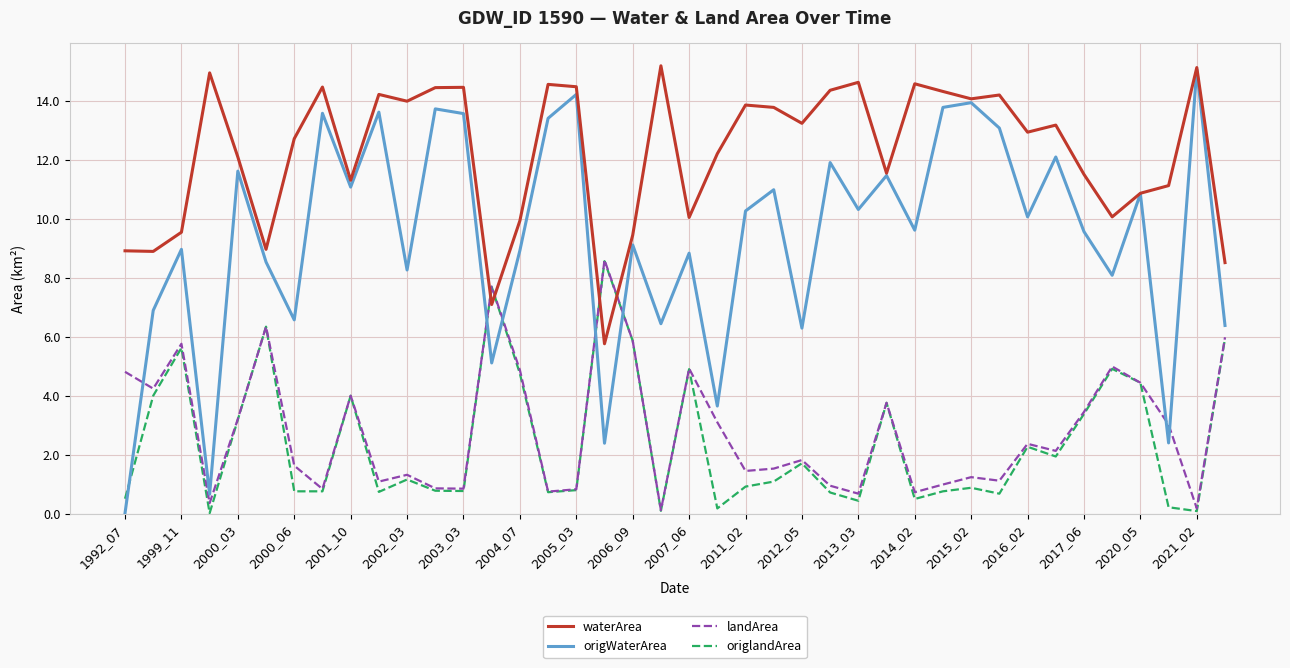

Which series has the largest total across all categories?

waterArea